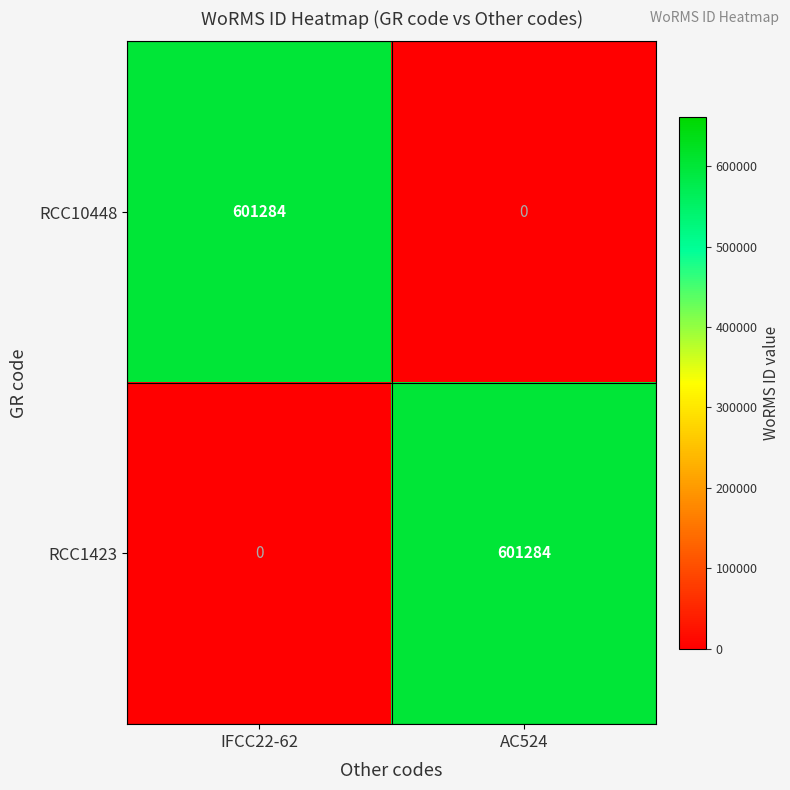

What is the highest value of the RCC1423 series?

601284